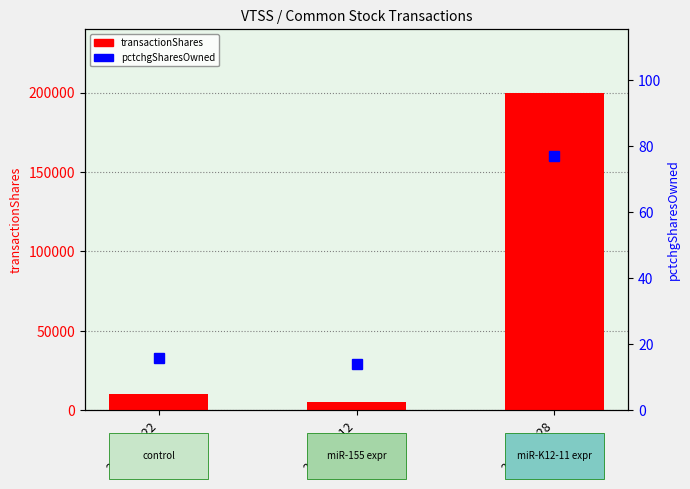

What is the minimum value shown in the chart?

14